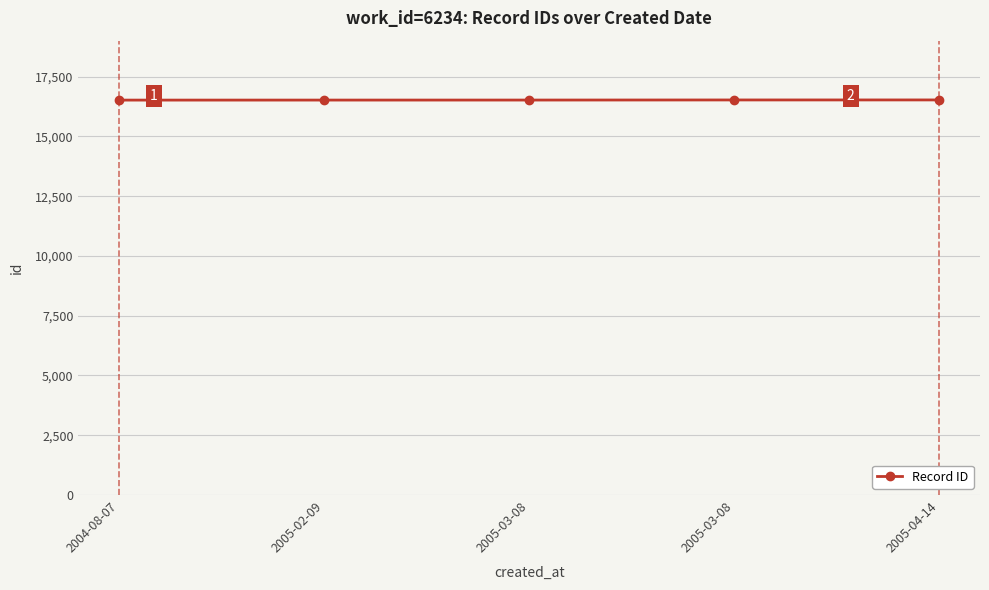

What is the label of the 2nd point from the right?

2005-03-08